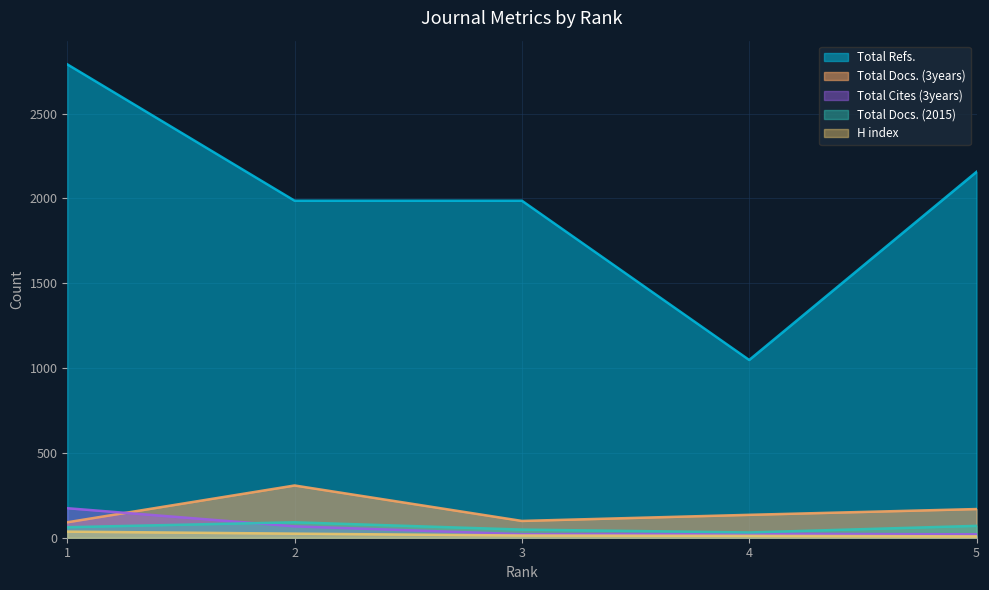

True or false: H index has a value of 13 at 3.

True